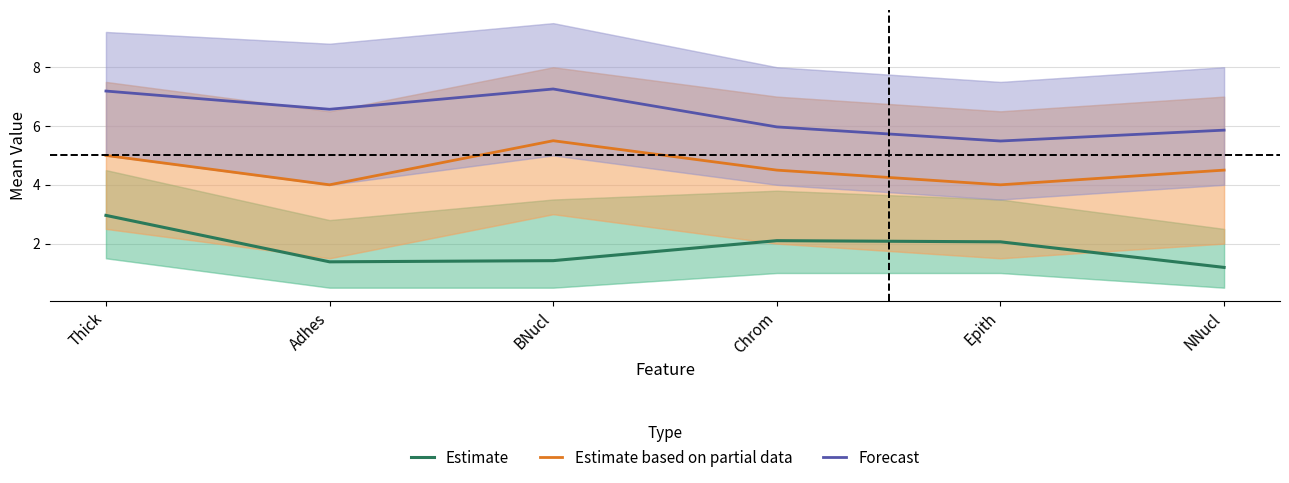

Reading right to left, list all the values displayed in this chart.

Estimate: NNucl=1.2	Epith=2.1	Chrom=2.1	BNucl=1.4	Adhes=1.4	Thick=3.0
Estimate based on partial data: NNucl=4.5	Epith=4.0	Chrom=4.5	BNucl=5.5	Adhes=4.0	Thick=5.0
Forecast: NNucl=5.9	Epith=5.5	Chrom=6.0	BNucl=7.3	Adhes=6.6	Thick=7.2